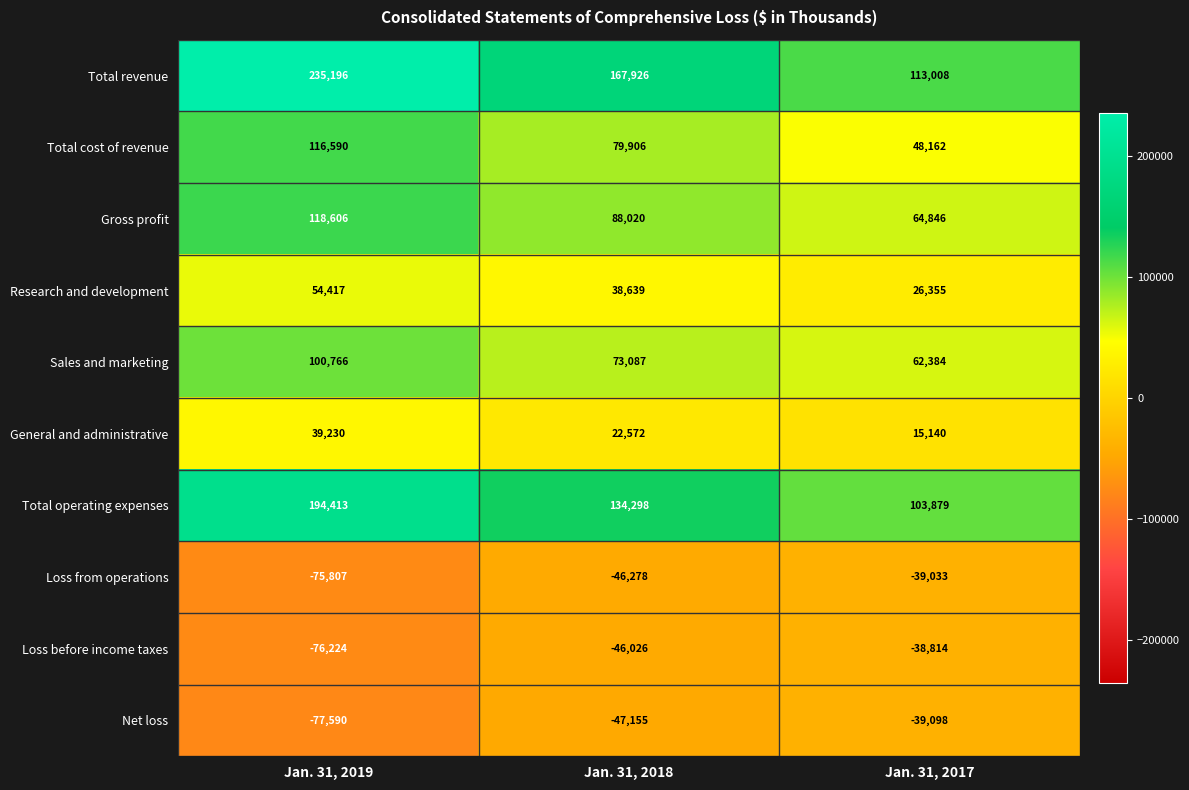

The Total operating expenses series shows 103879 at Jan. 31, 2017. True or false?

True